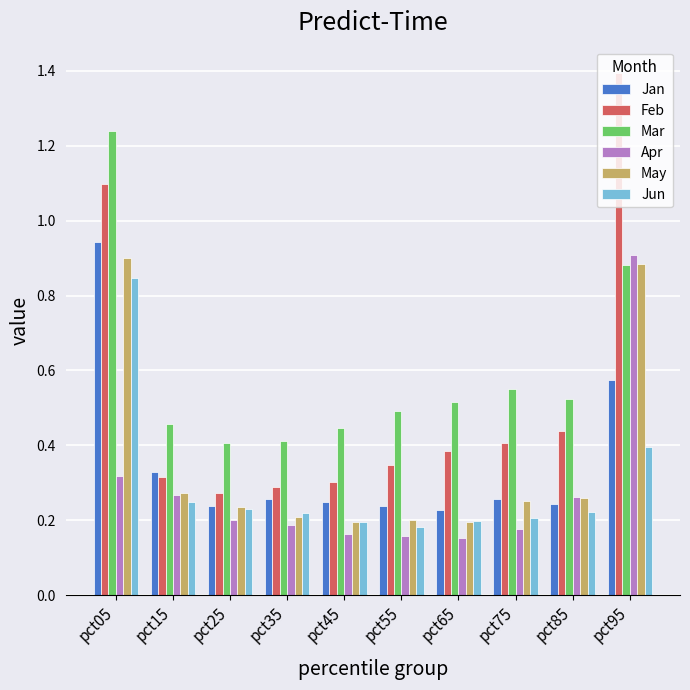

Is it true that Feb equals 0.1 at pct35?

False